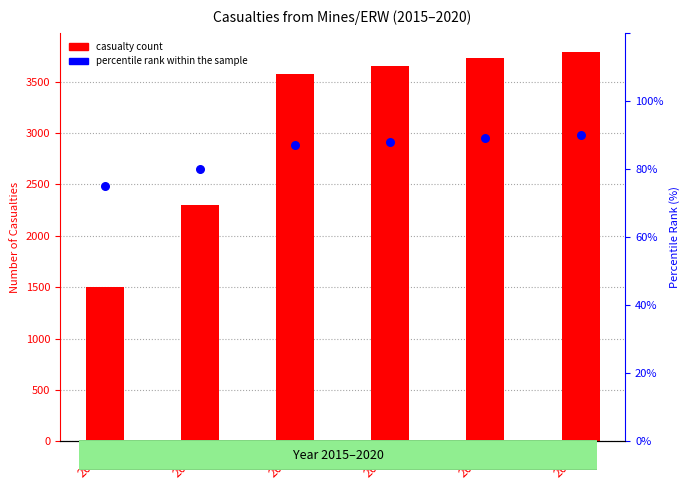

Is the value of casualty count at 2018 greater than the value of percentile rank within the sample at 2020?

Yes